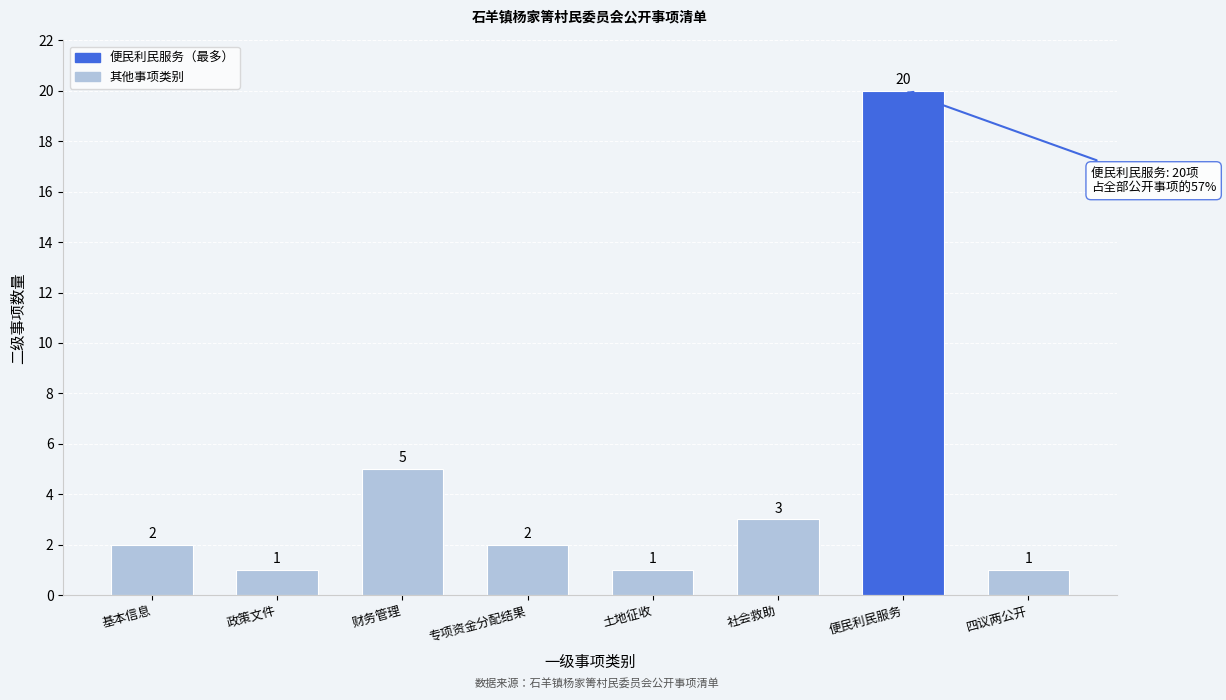

Reading left to right, transcribe all the data shown in this chart.

2	1	5	2	1	3	20	1